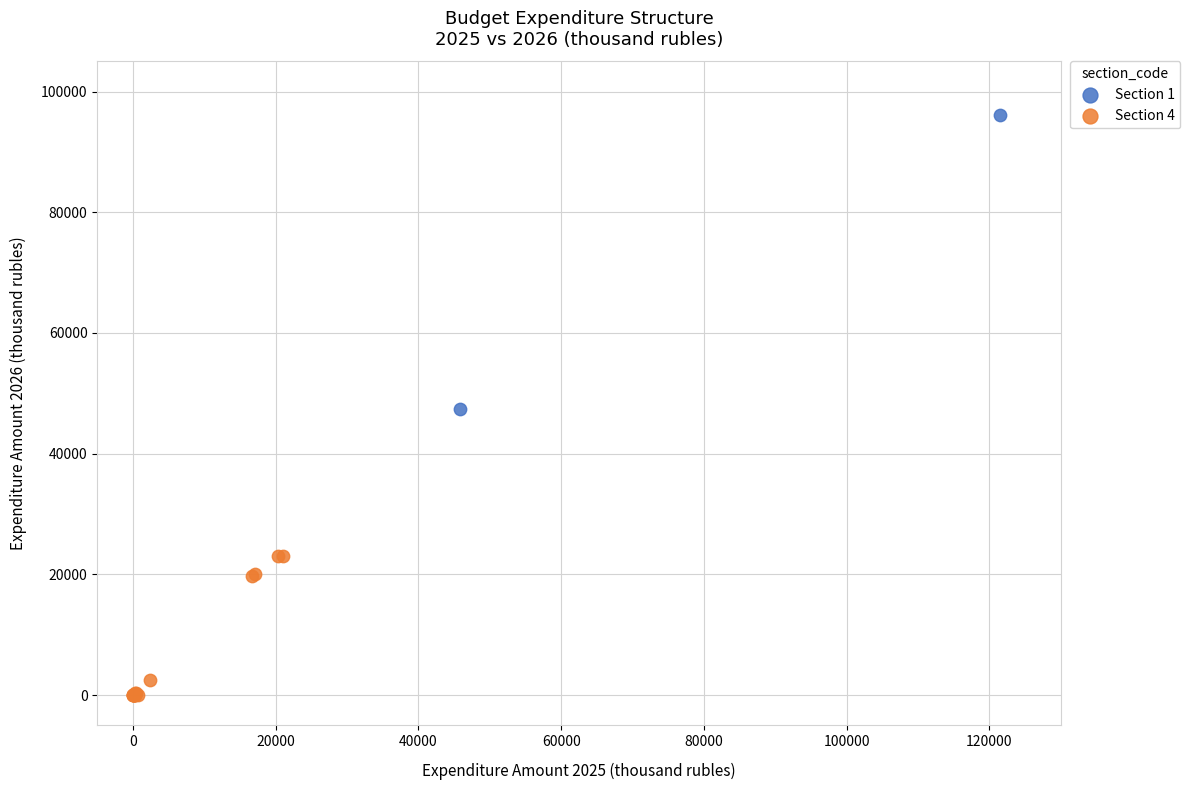

Which series reaches the minimum Y coordinate?

Section 4